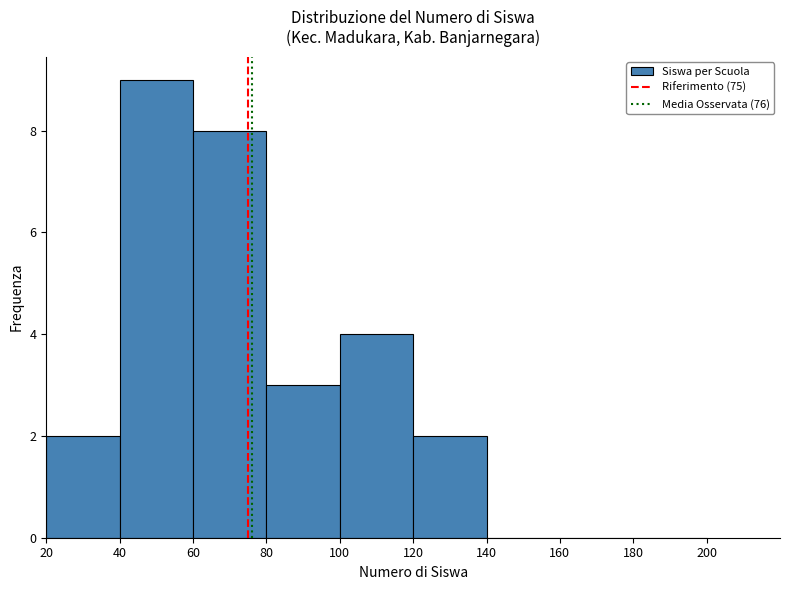

Which range on the x-axis has the tallest bar?

40 to 60